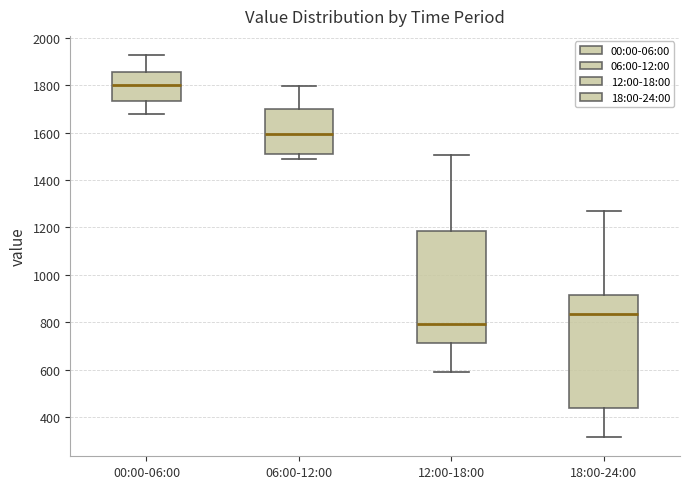

Reading left to right, read every box against the y-axis: the position of its median line, the range the box covers, and the ends of its whiskers. The values are not printed on the chart, so give them approximately, as read against the axis.

00:00-06:00: median 1800, box 1740 to 1860, whiskers 1680 to 1920
06:00-12:00: median 1600, box 1500 to 1700, whiskers 1480 to 1800
12:00-18:00: median 800, box 720 to 1180, whiskers 600 to 1500
18:00-24:00: median 840, box 440 to 920, whiskers 320 to 1260